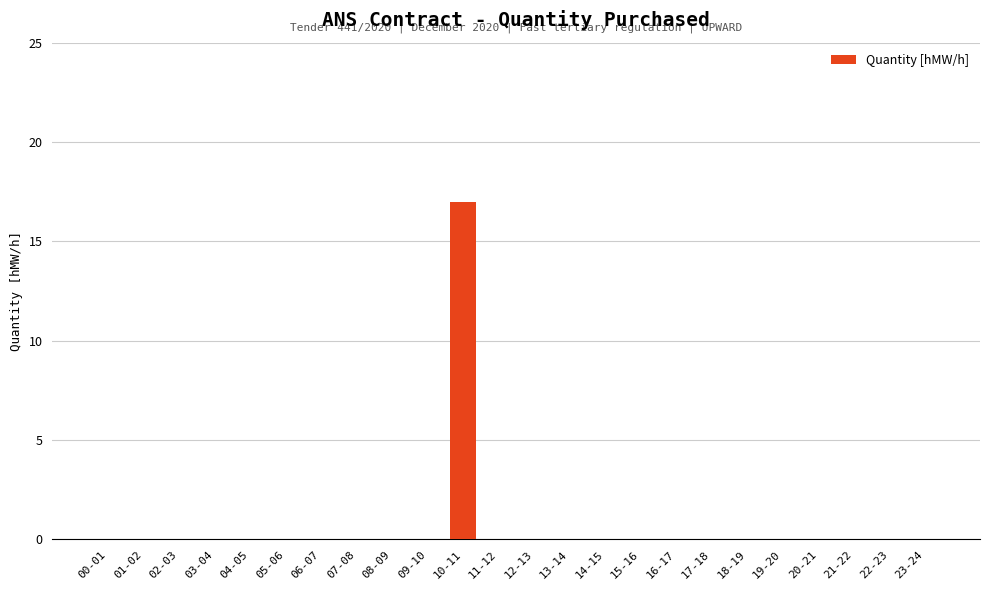

Are the bars horizontal?

No